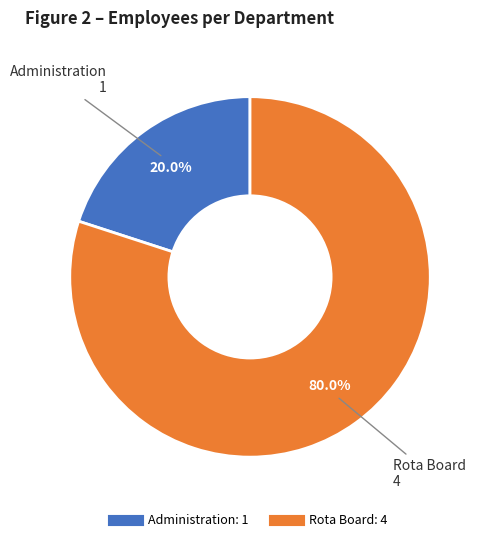

Is there any slice that represents more than half of the pie?

Yes